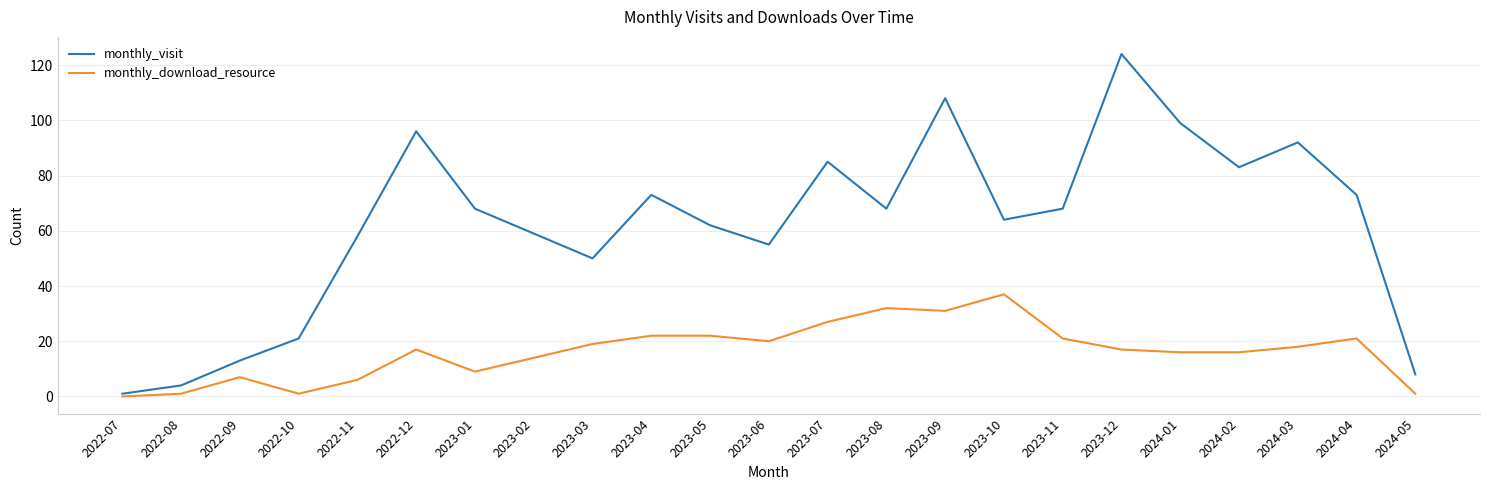

How many interior local valleys does the monthly_visit series have?

5